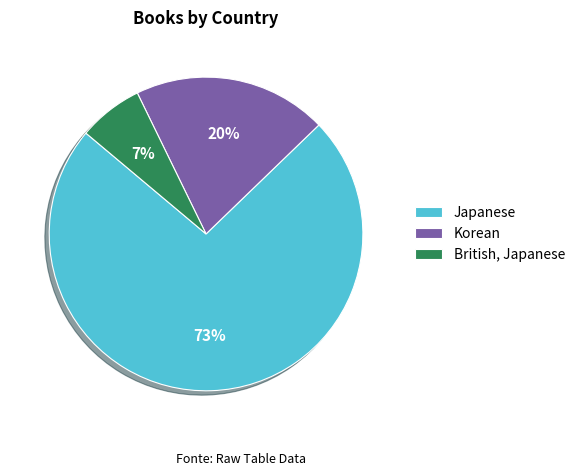

To the nearest percent, what percentage of the pie is Japanese?

73%